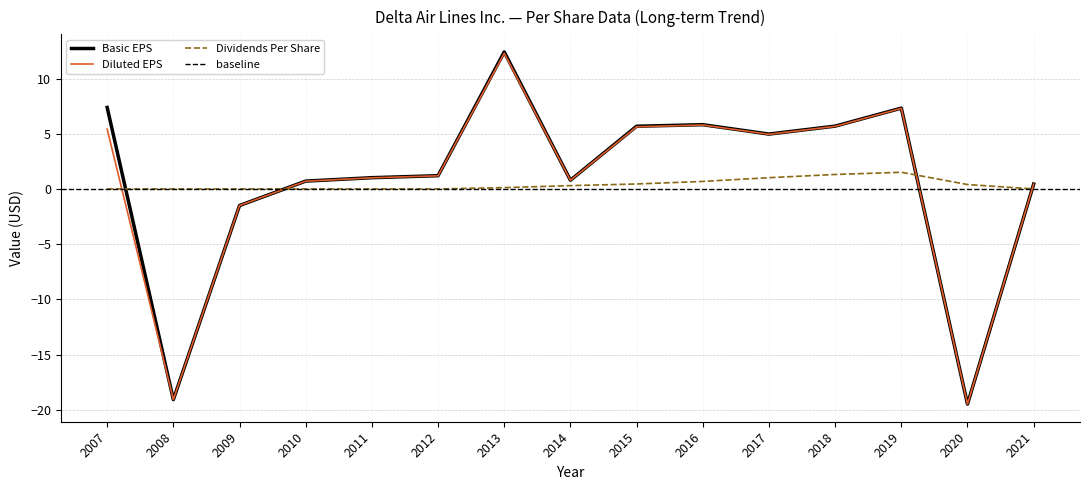

List the series in order of their peak value, lowest first.

Dividends Per Share, Diluted EPS, Basic EPS